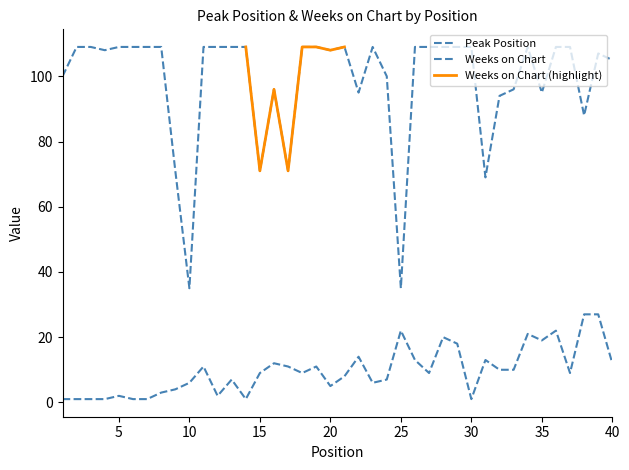

What is the value of the Weeks on Chart point at the 22nd from the left?

95